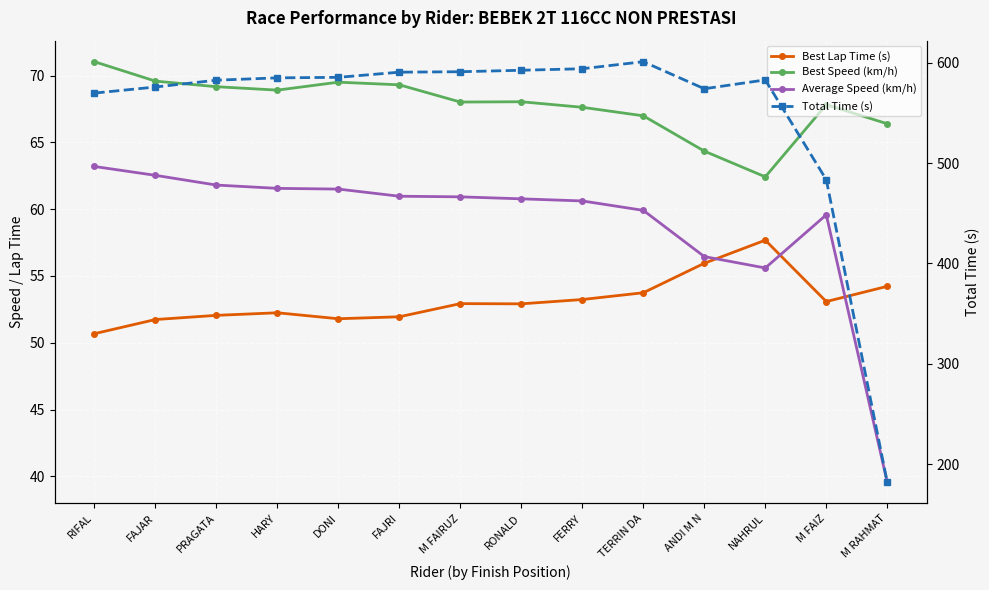

Does the chart display data point markers on the line(s)?

Yes